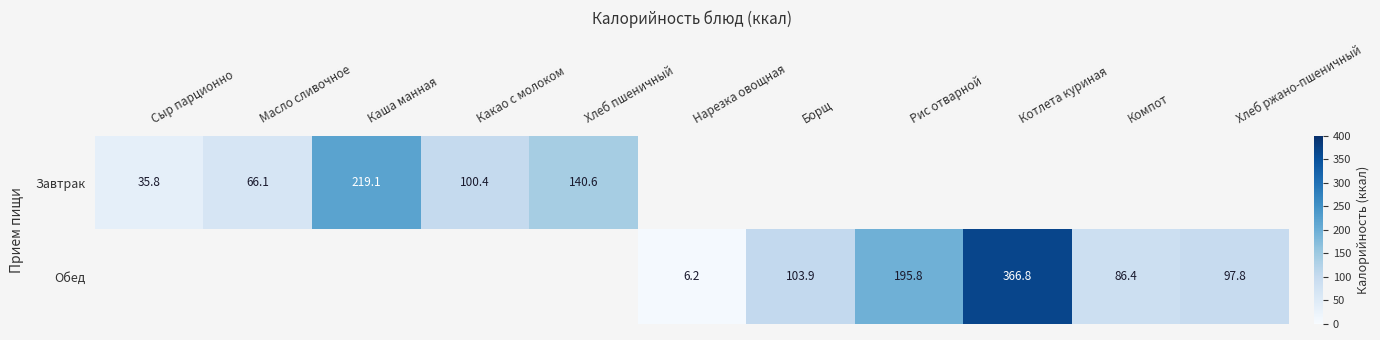

True or false: Обед has a value of 10.9 at Нарезка овощная.

False